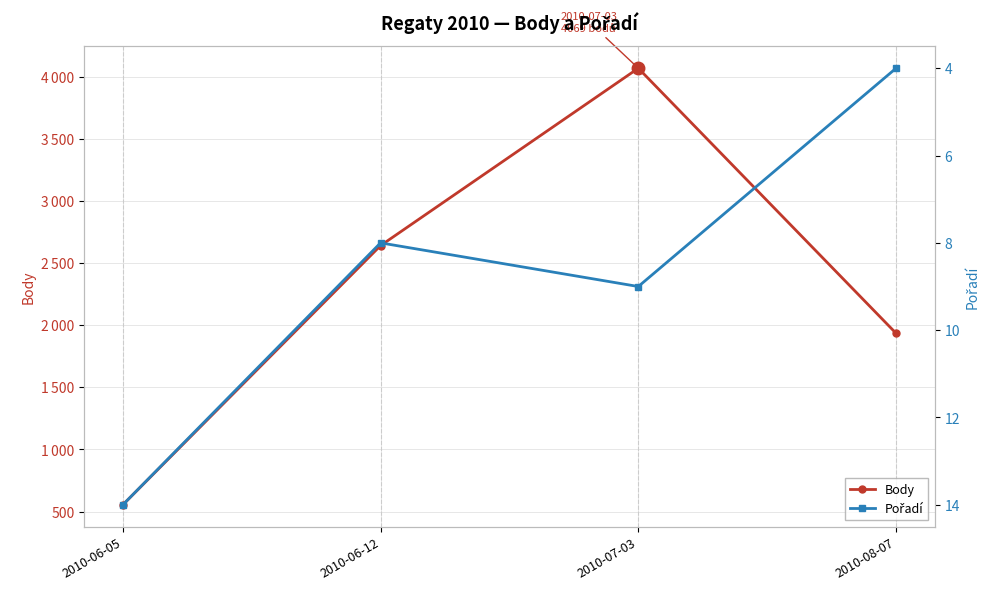

Rank the series at 2010-08-07 from lowest to highest value.

Pořadí, Body